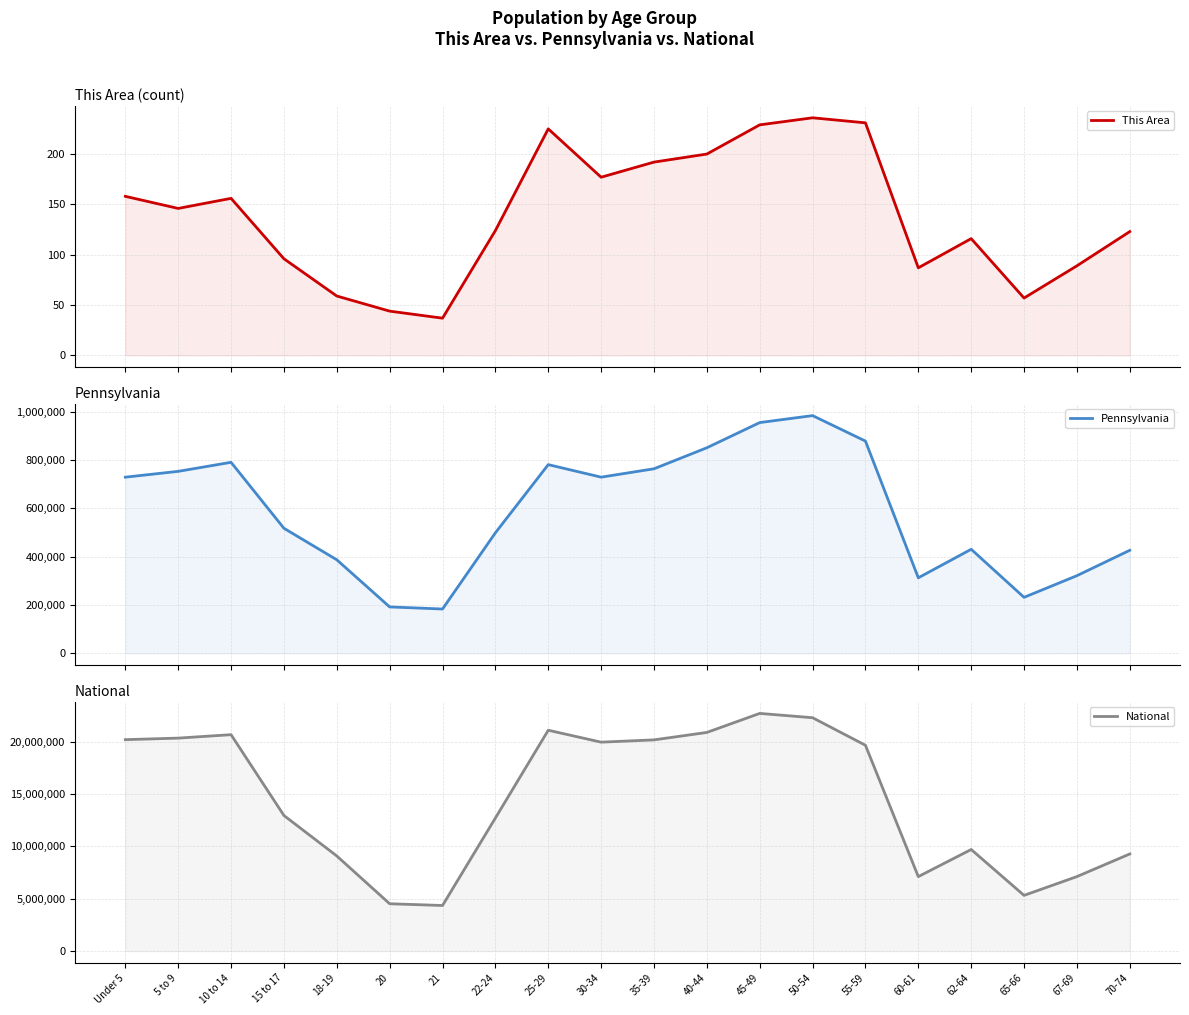

True or false: This Area and National intersect in this chart.

False